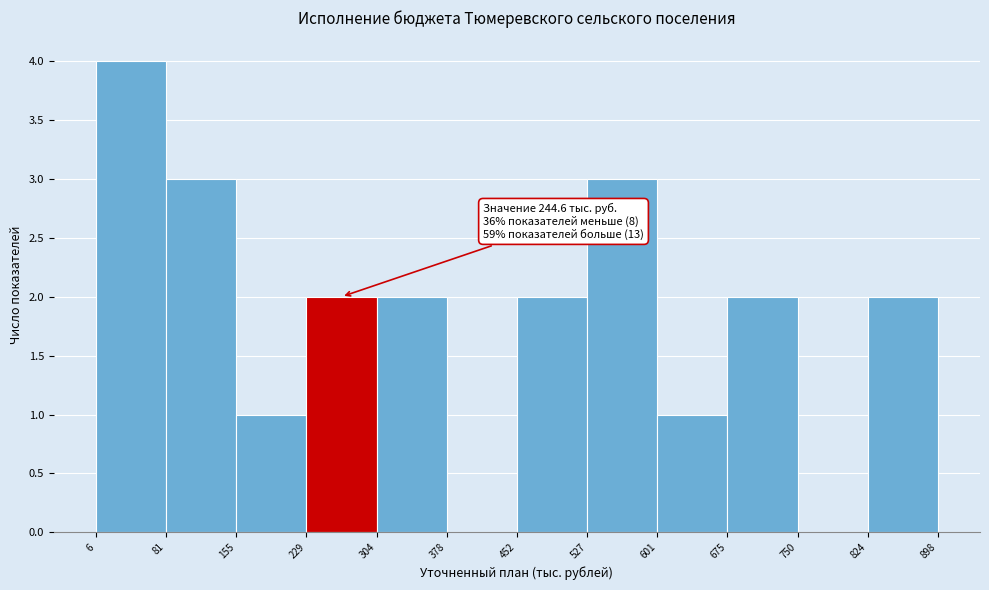

Over which range of the x-axis is the bar tallest?

6 to 81